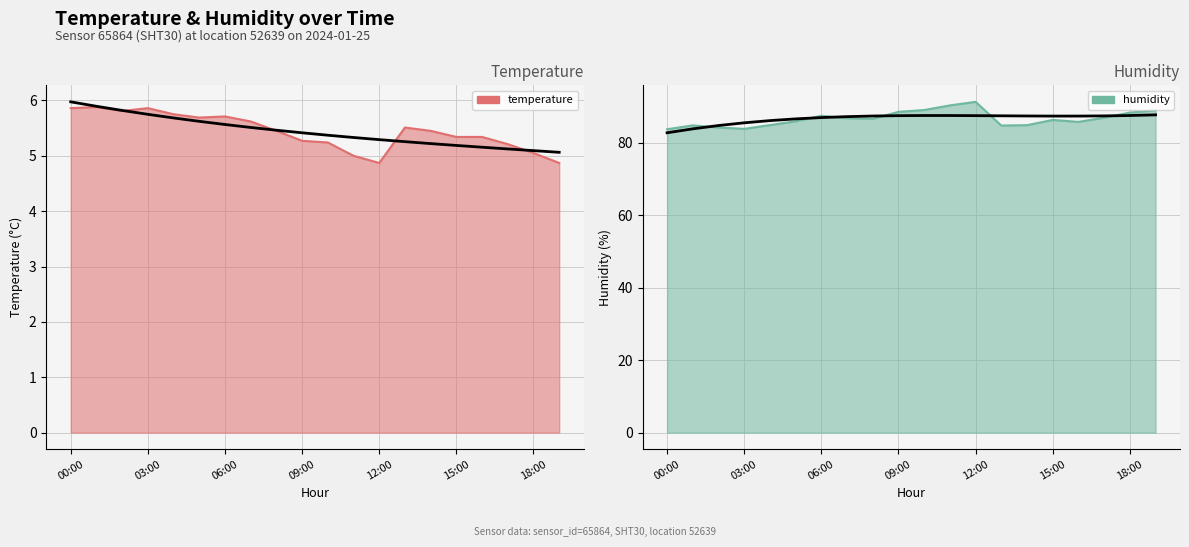

What is the label of the 13th point from the left?

12:00